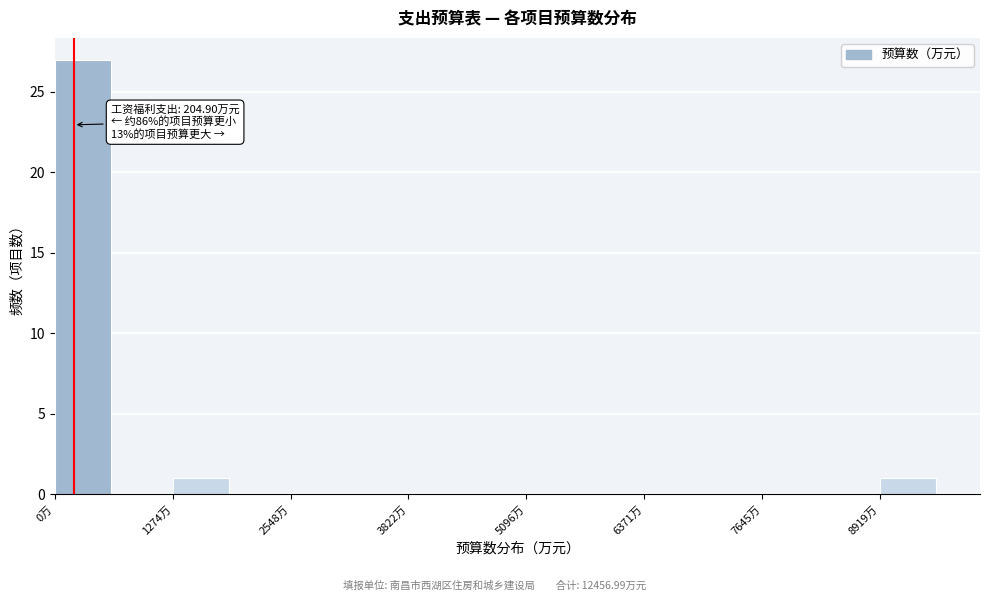

Around what value on the x-axis is the tallest bar? Give the approximate position of its centre, as read against the axis.

400